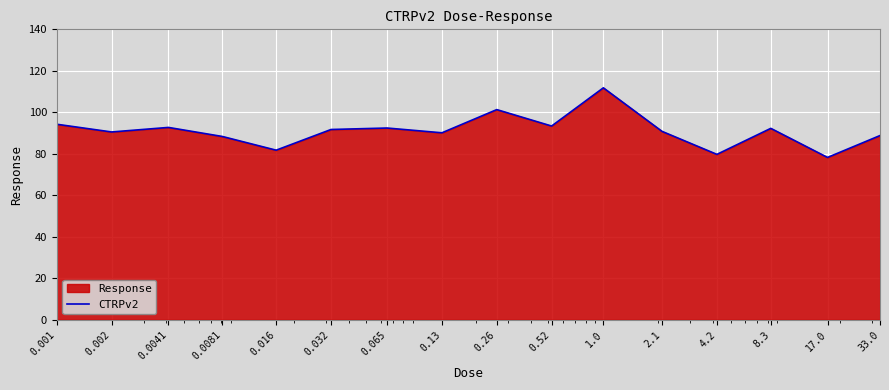

What is the difference between the maximum and minimum values?

33.6